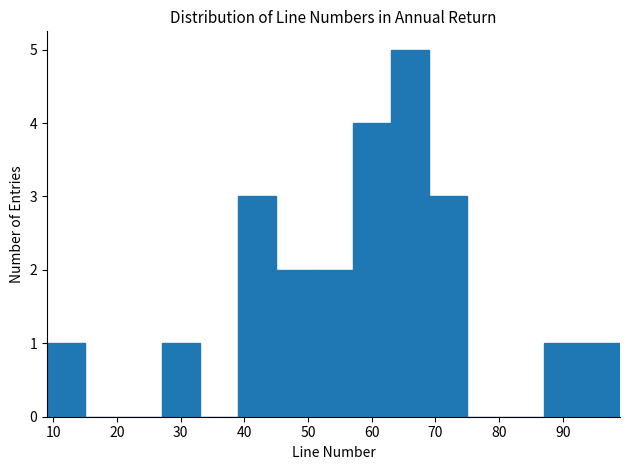

What is the height of the bar covering 63 to 69 on the x-axis? The values are not printed on the chart, so give them approximately, as read against the axis.

5